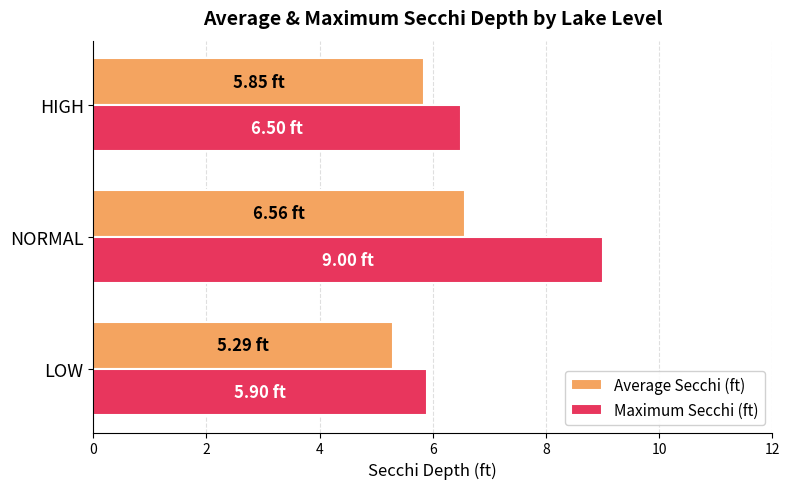

List the labels in order of Average Secchi (ft) value, largest first.

NORMAL, HIGH, LOW